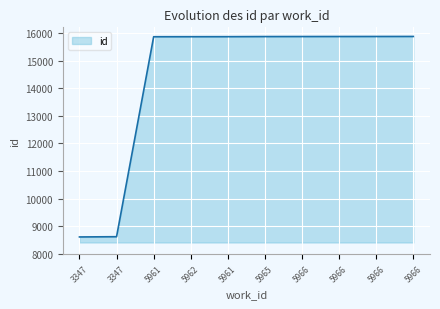

Reading left to right, what are all the values shown in this chart?

3347=8620	3347=8629	5961=15860	5962=15861	5961=15862	5965=15866	5966=15867	5966=15868	5966=15869	5966=15870